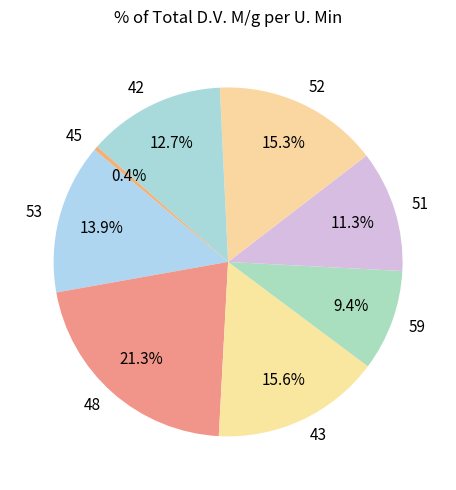

To the nearest percent, what percentage of the pie is 53?

14%